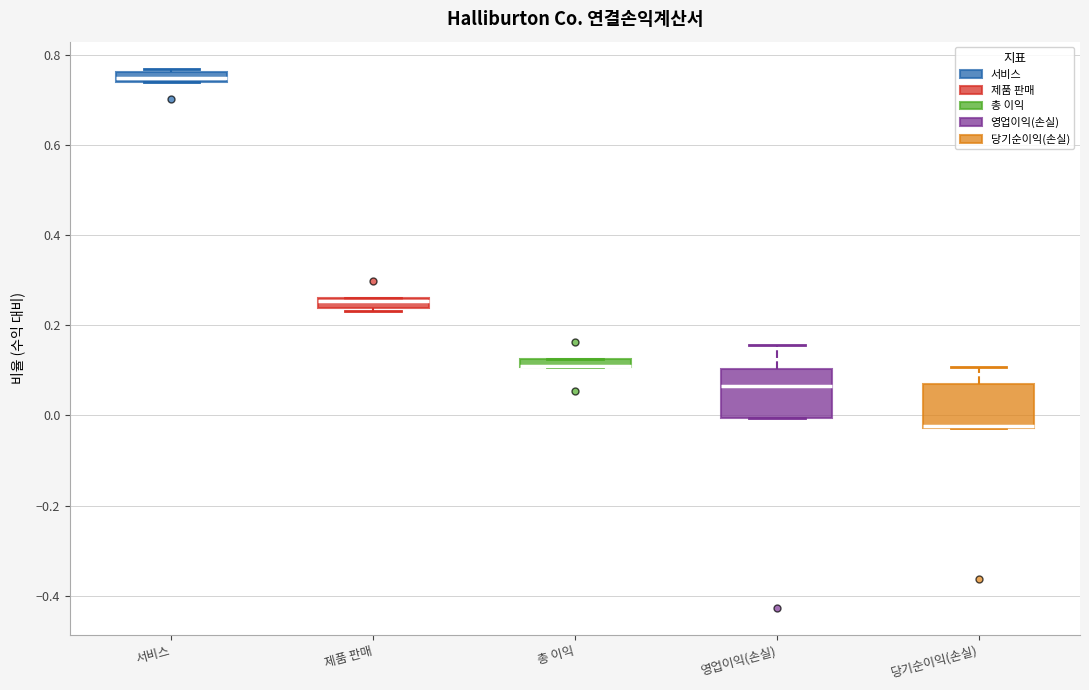

Where does the upper whisker of the box for 당기순이익(손실) end on the y-axis? The values are not printed on the chart, so give them approximately, as read against the axis.

0.10